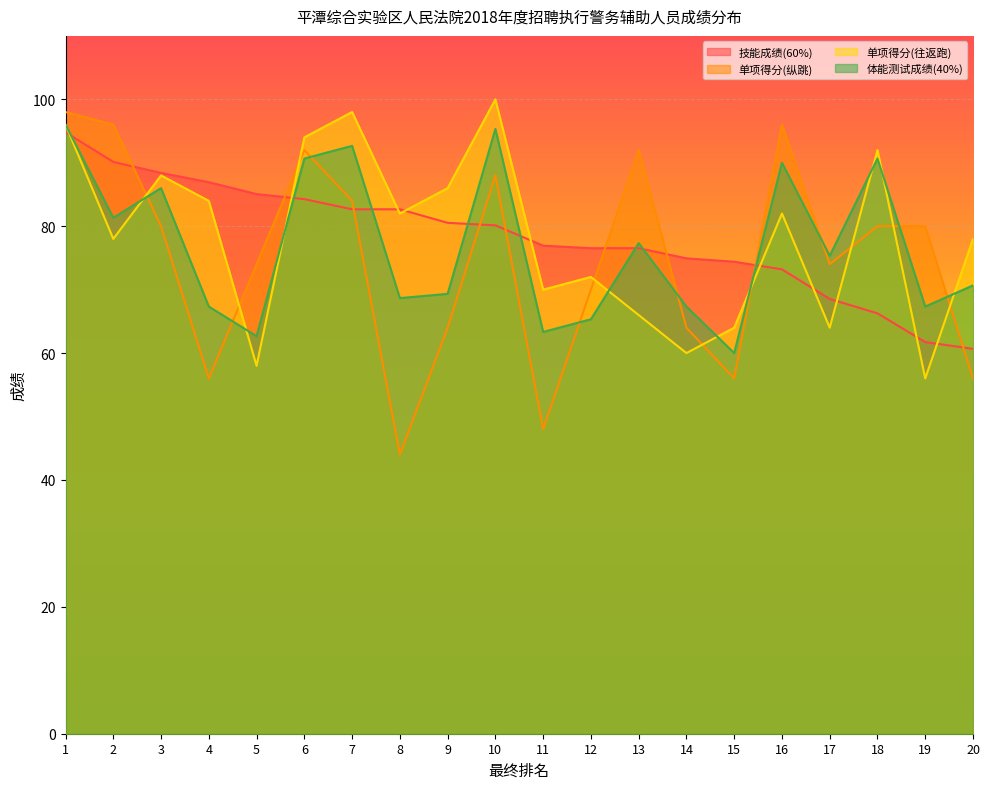

How many intersections are there between 单项得分(往返跑) and 单项得分(纵跳)?

9